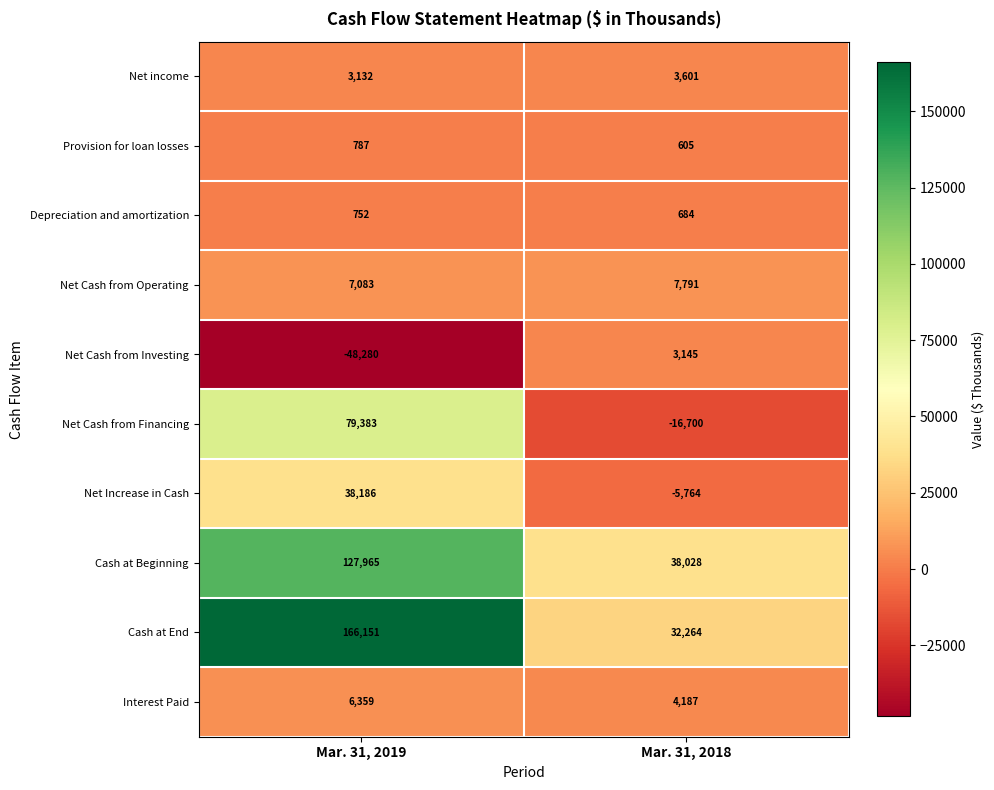

What is the greatest value displayed?

166151